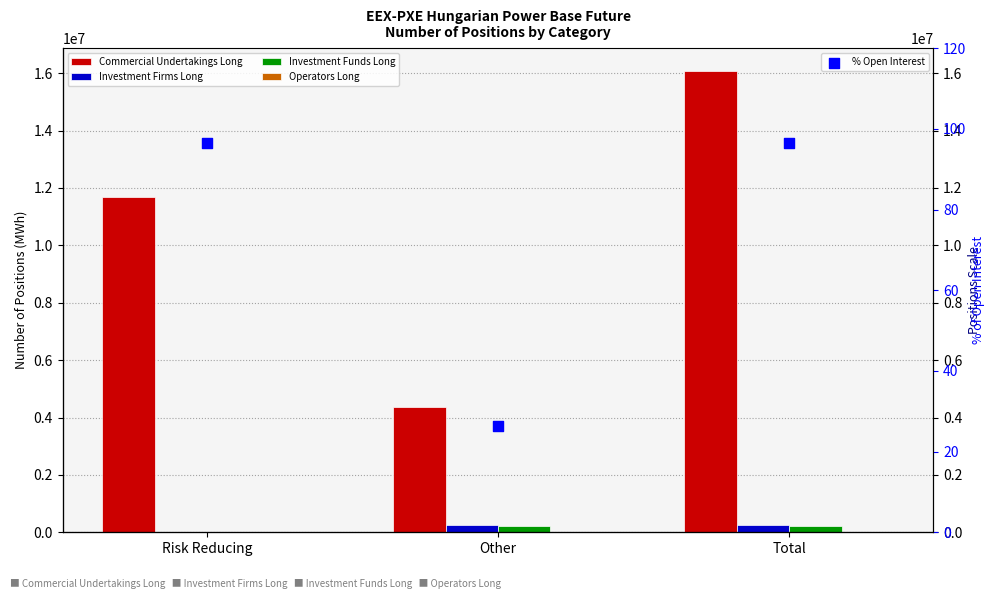

Is the value of Investment Firms Long at Total greater than the value of Operators Long at Risk Reducing?

Yes